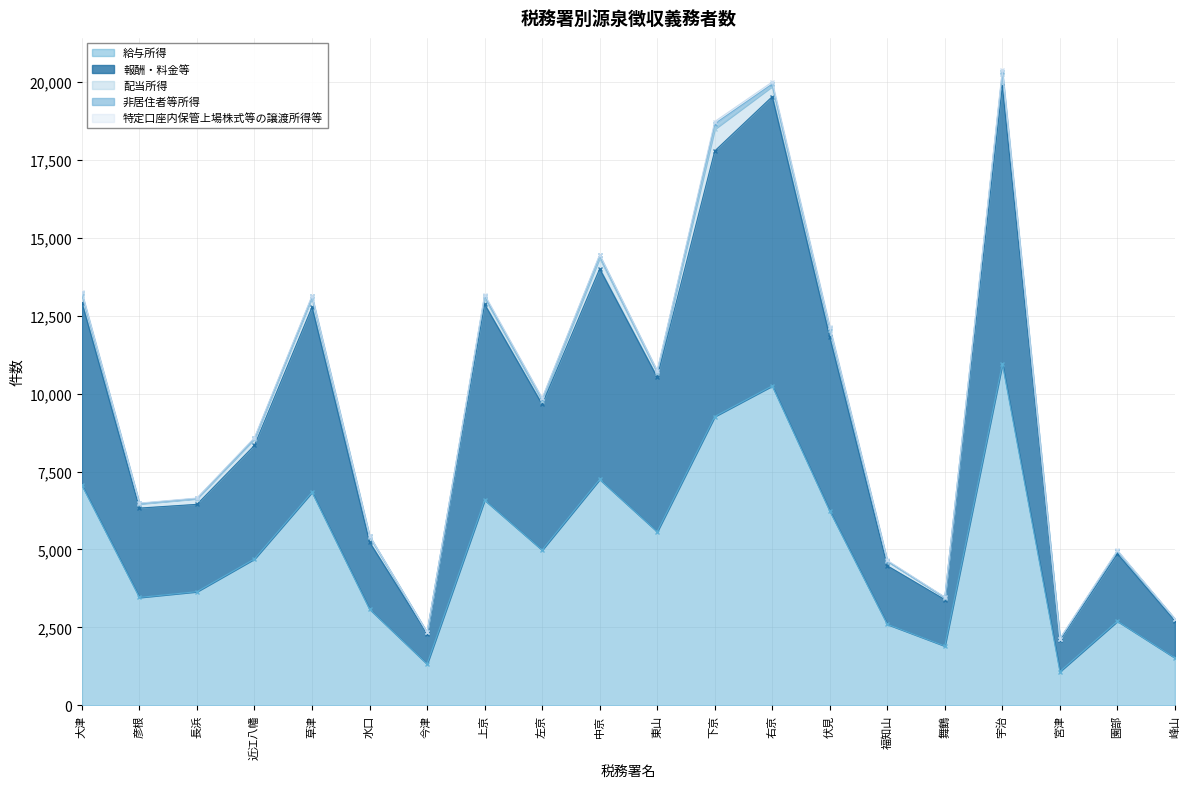

True or false: 給与所得 and 報酬・料金等 intersect in this chart.

False